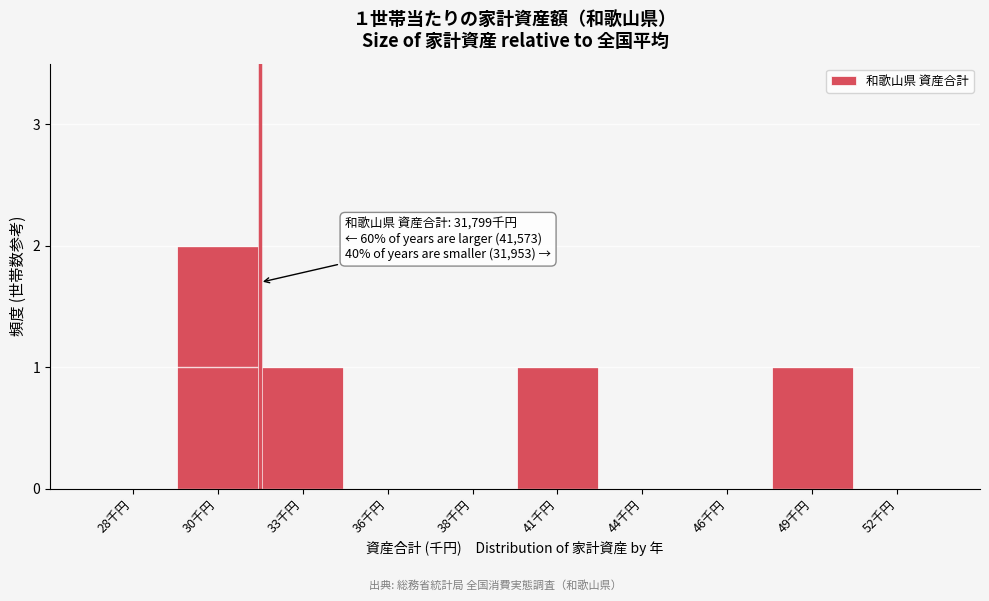

Reading right to left, extract all data points from this chart.

52千円=0	49千円=1	46千円=0	44千円=0	41千円=1	38千円=0	36千円=0	33千円=1	30千円=2	28千円=0